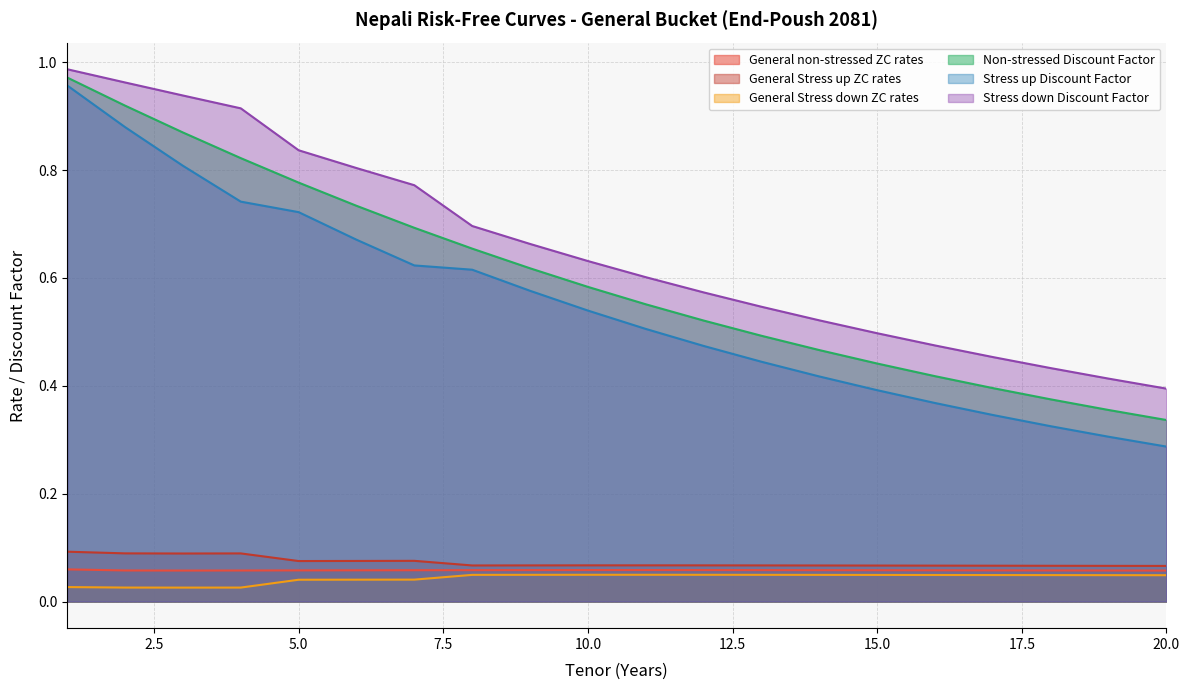

In General Stress up ZC rates, how many points are higher than both neighbors (excluding endpoints)?

3